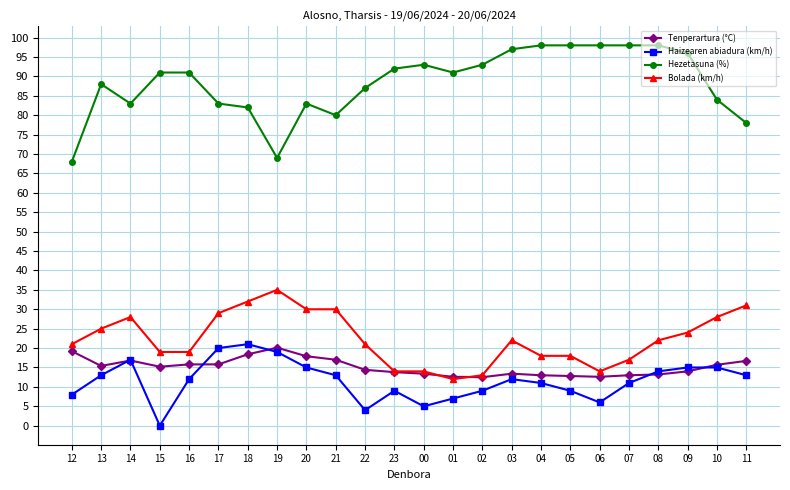

How many values in the Tenperartura (°C) series are below 15?

12